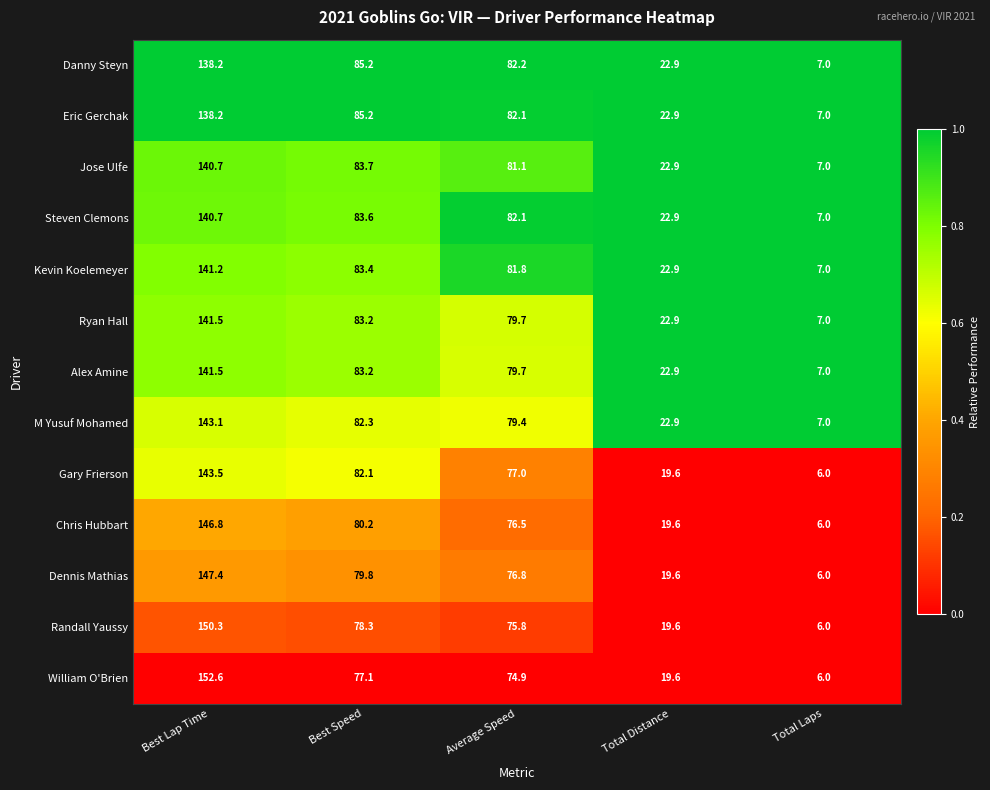

Which series changed the most between Best Lap Time and Best Speed?

William O'Brien